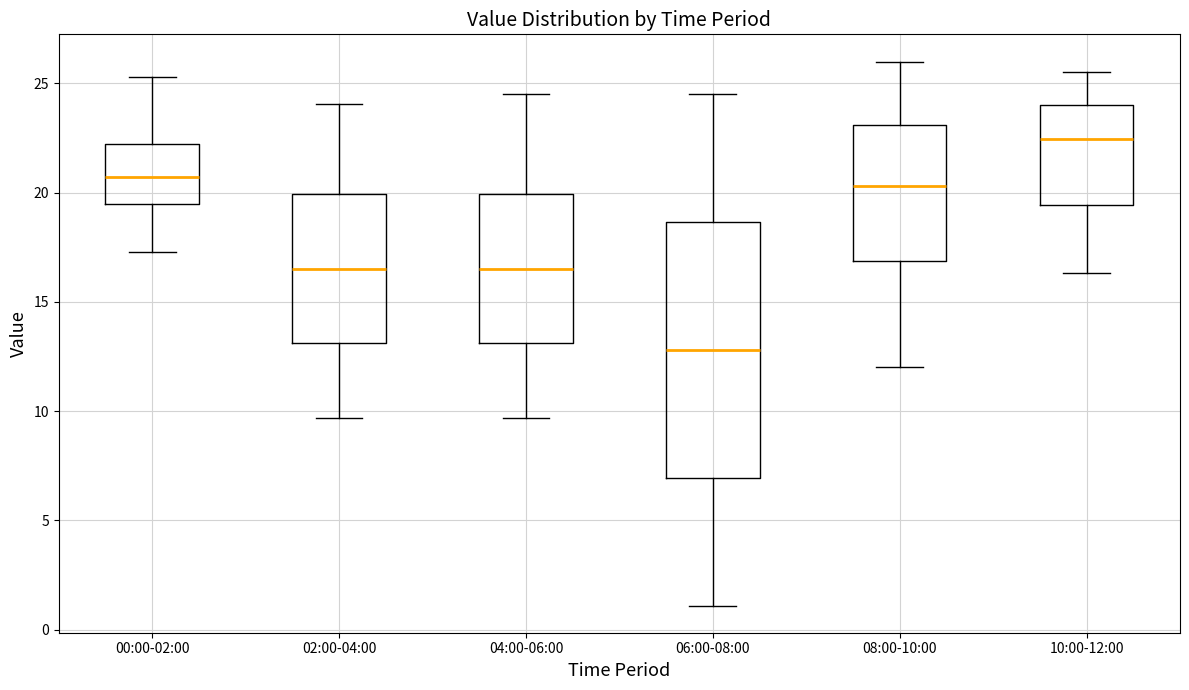

Reading left to right, read every box against the y-axis: the position of its median line, the range the box covers, and the ends of its whiskers. The values are not printed on the chart, so give them approximately, as read against the axis.

00:00-02:00: median 20.5, box 19.5 to 22.0, whiskers 17.5 to 25.5
02:00-04:00: median 16.5, box 13.0 to 20.0, whiskers 9.5 to 24.0
04:00-06:00: median 16.5, box 13.0 to 20.0, whiskers 9.5 to 24.5
06:00-08:00: median 13.0, box 7.0 to 18.5, whiskers 1.0 to 24.5
08:00-10:00: median 20.5, box 17.0 to 23.0, whiskers 12.0 to 26.0
10:00-12:00: median 22.5, box 19.5 to 24.0, whiskers 16.5 to 25.5